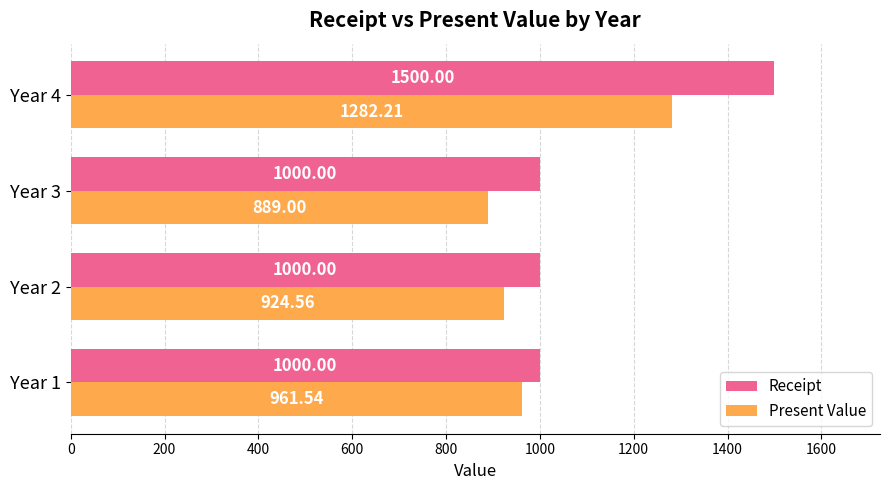

What is the total value across all series at Year 3?

1889.0